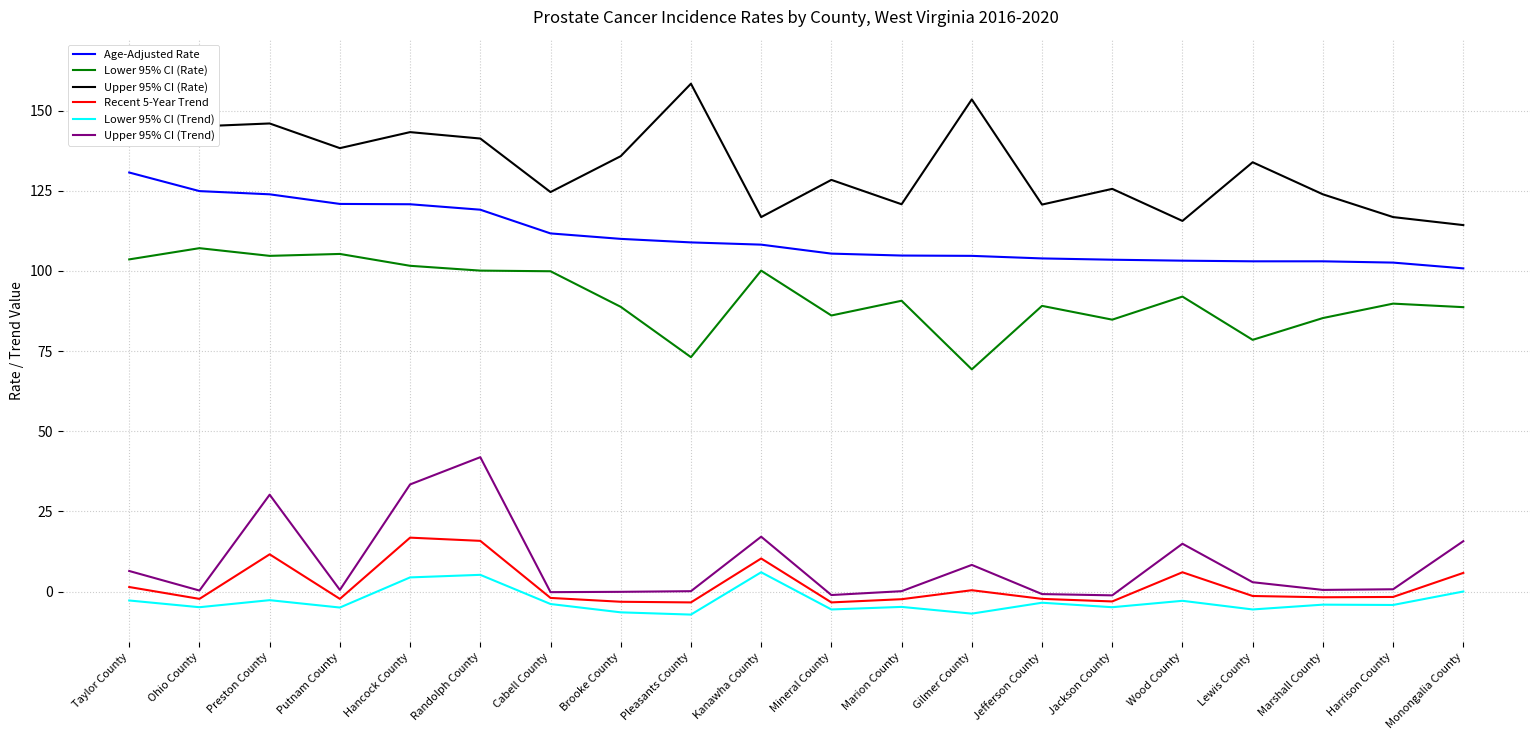

How many positive values does the Recent 5-Year Trend series have?

8